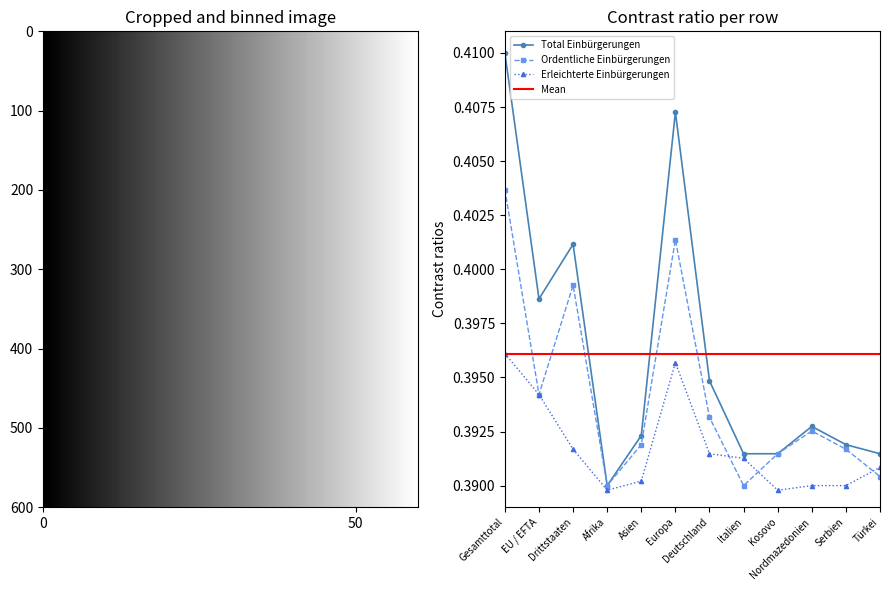

Which series has the largest total across all categories?

Total Einbürgerungen